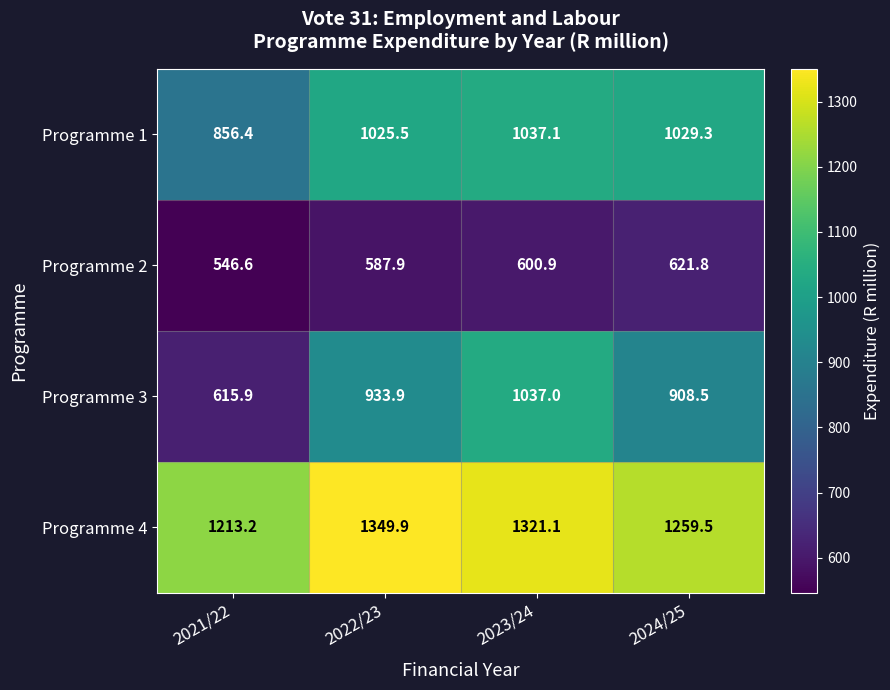

What is the average value of the Programme 2 series?

589.3